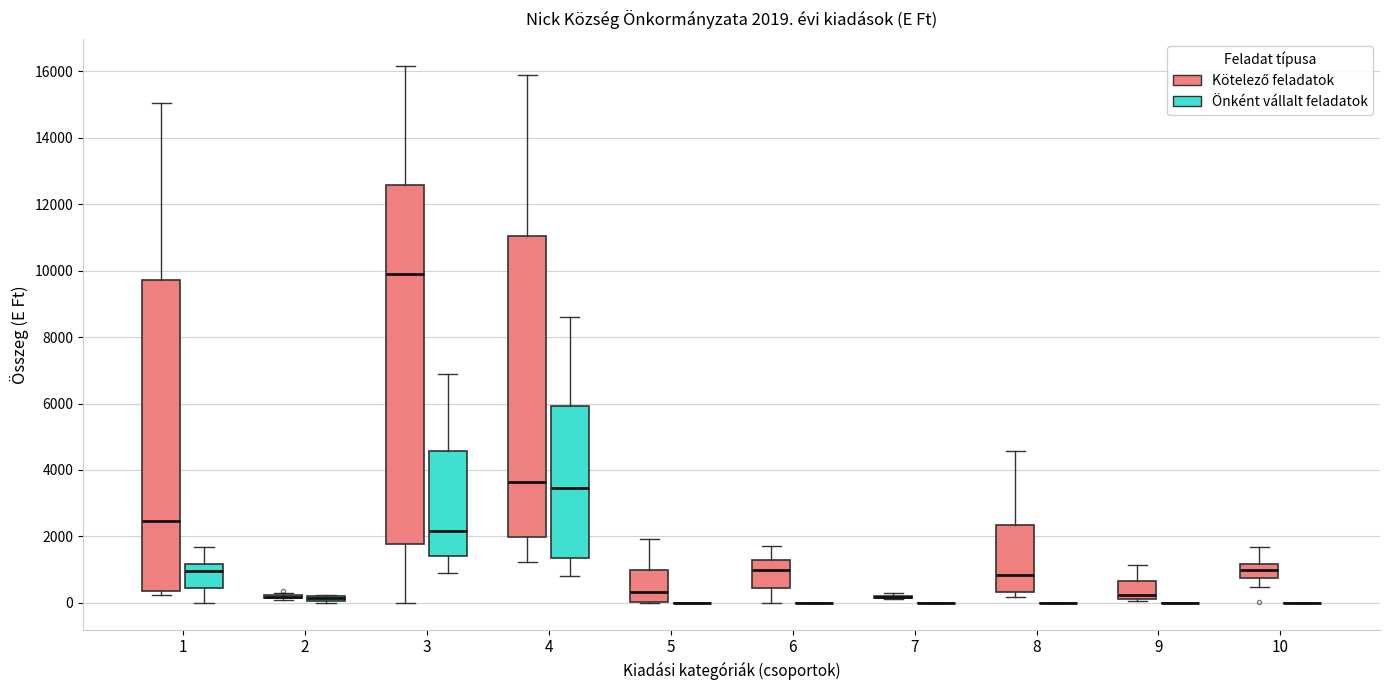

Which box is the tallest, from its lower edge to its upper edge?

3 (Kötelező feladatok)